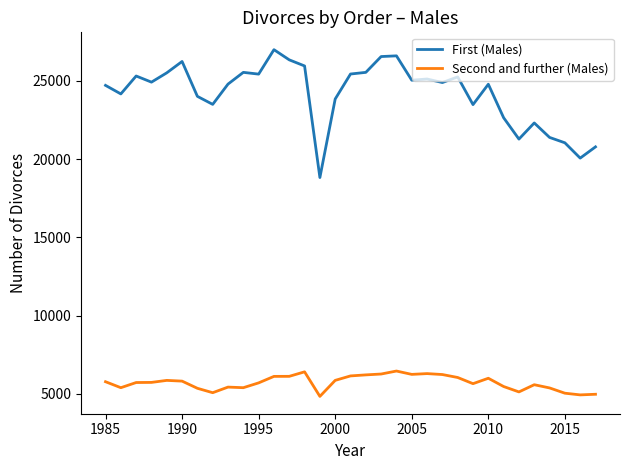

How many lines are shown in the chart?

2